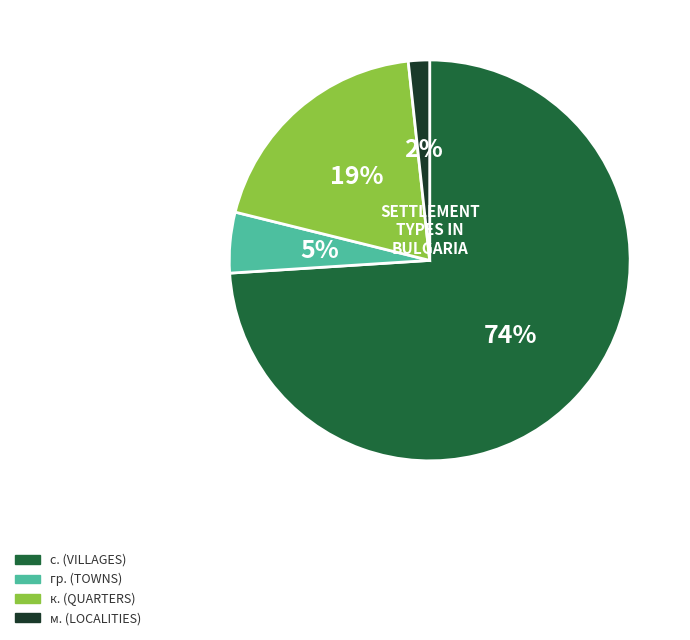

Does any single category account for the majority?

Yes